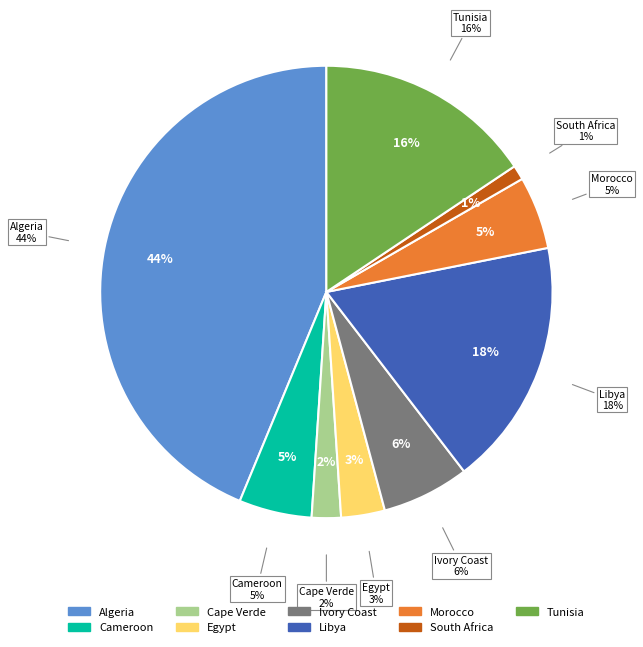

How much of the chart is everything except Libya?

82.3%